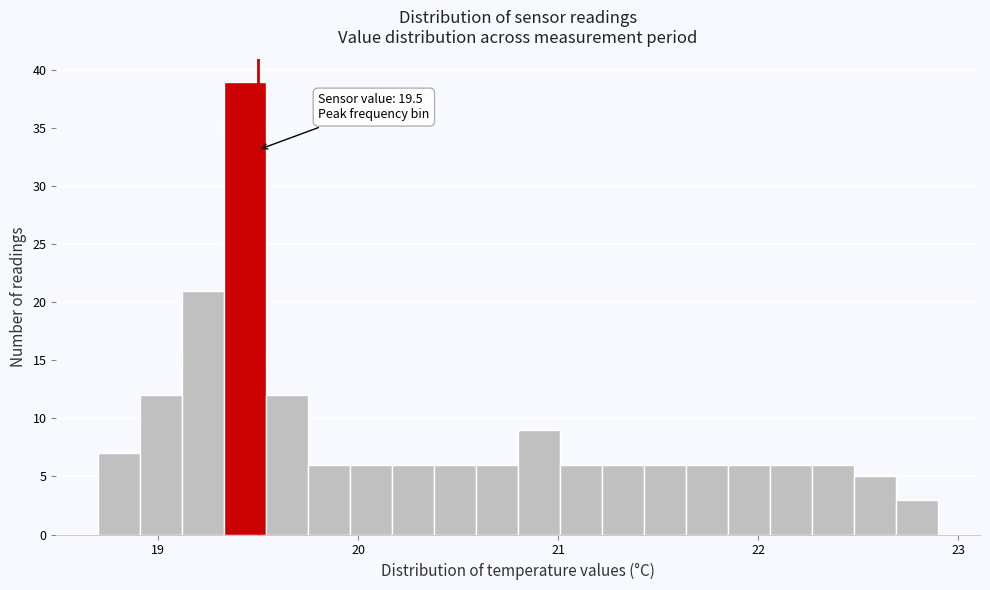

Read against the x-axis, roughly where is the centre of the tallest bar?

19.4